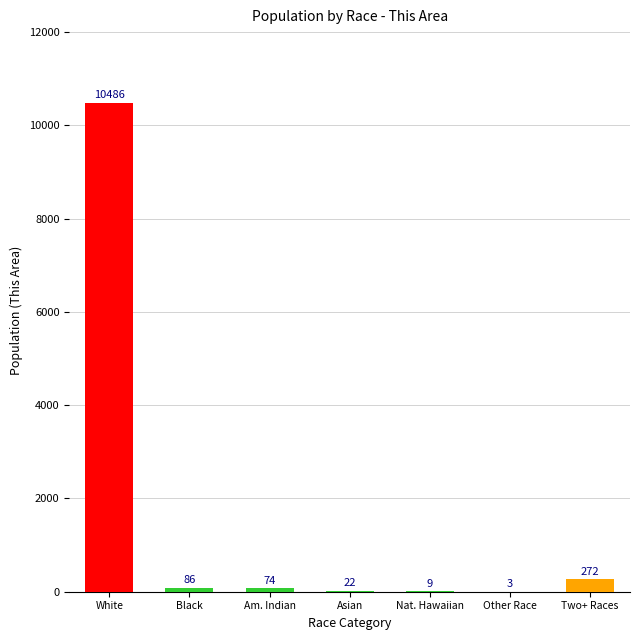

True or false: the data shows 74 at Am. Indian.

True